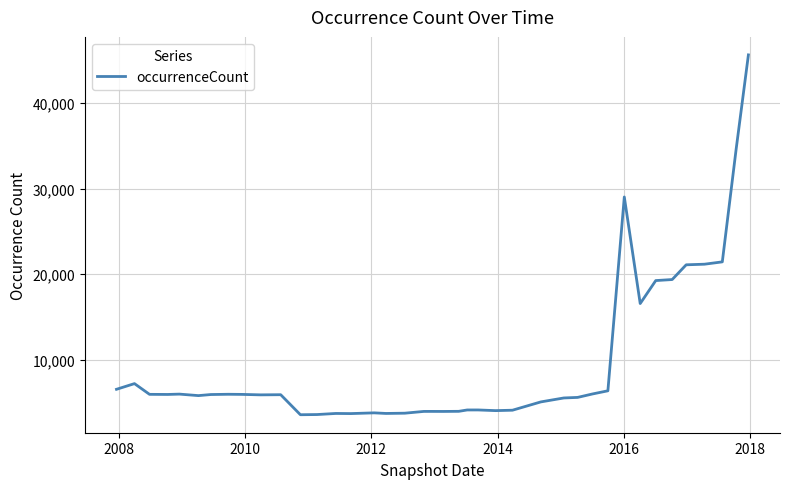

What is the greatest value displayed?

45648